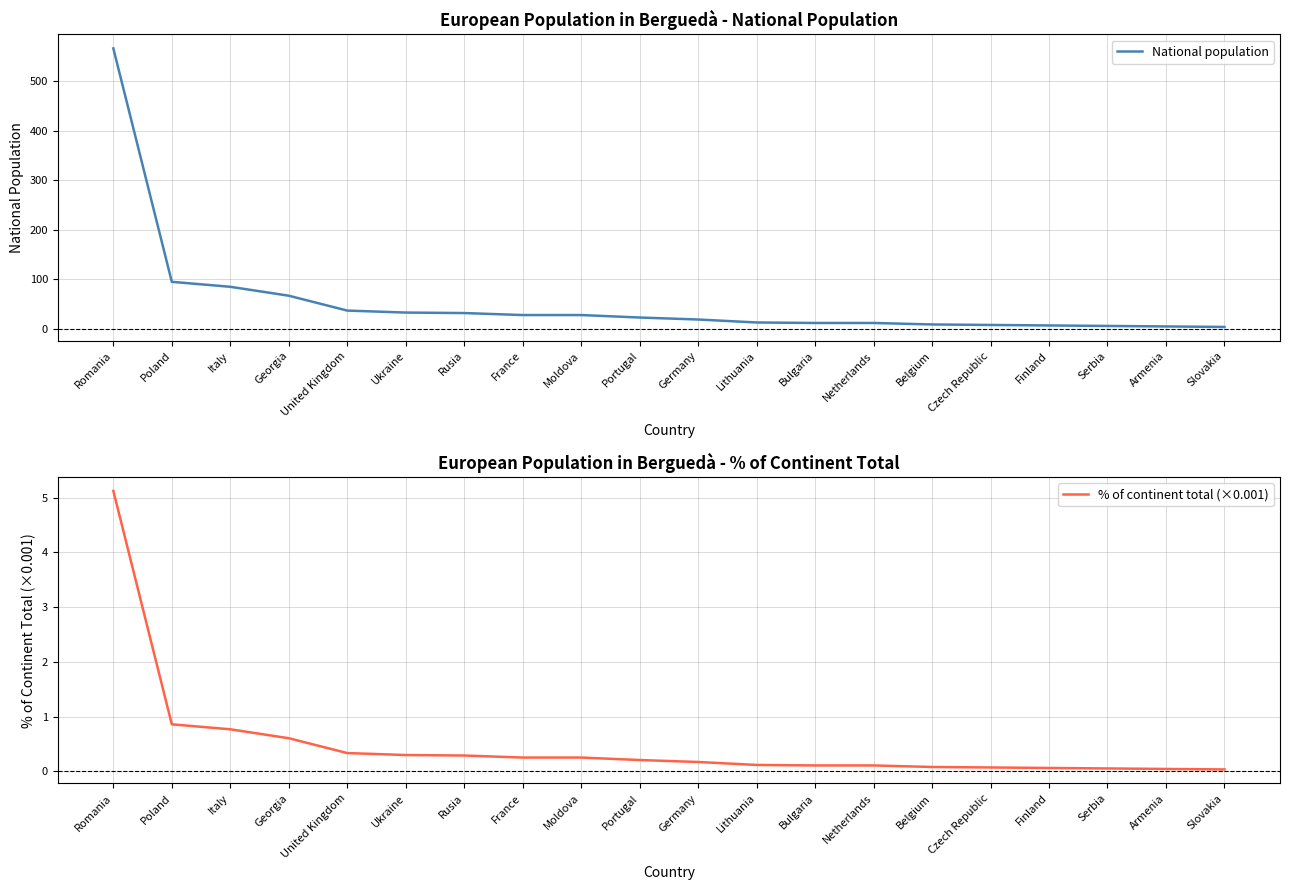

At which label does National population reach its minimum?

Slovakia